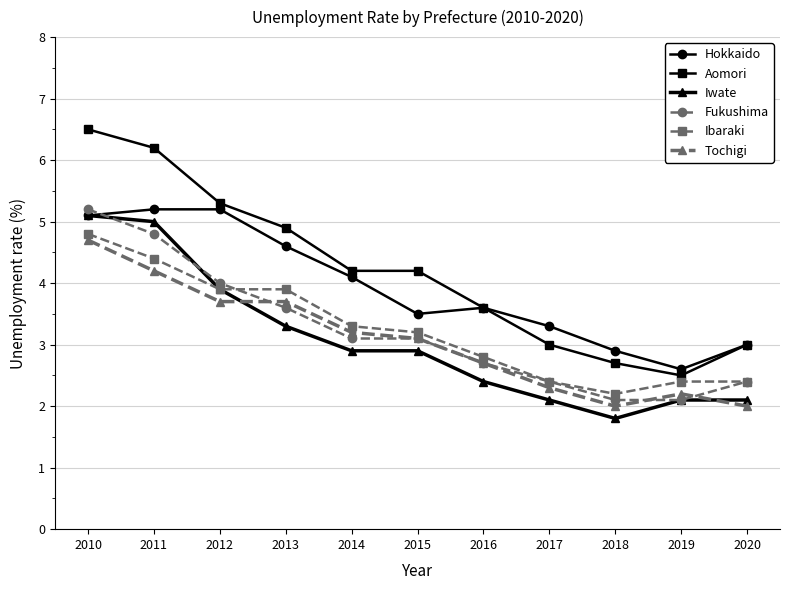

True or false: Fukushima has more than 2 interior local peaks.

False